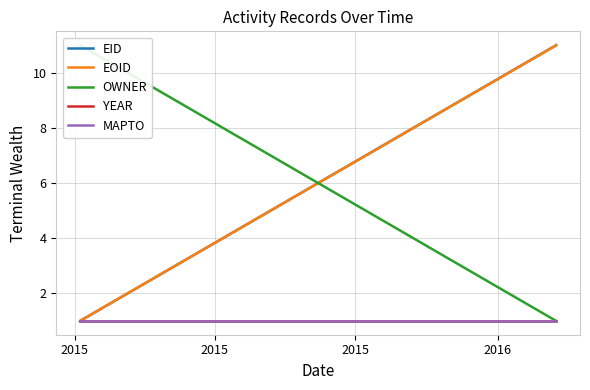

What is the spread (max minus min) of values at 2015?

10.0